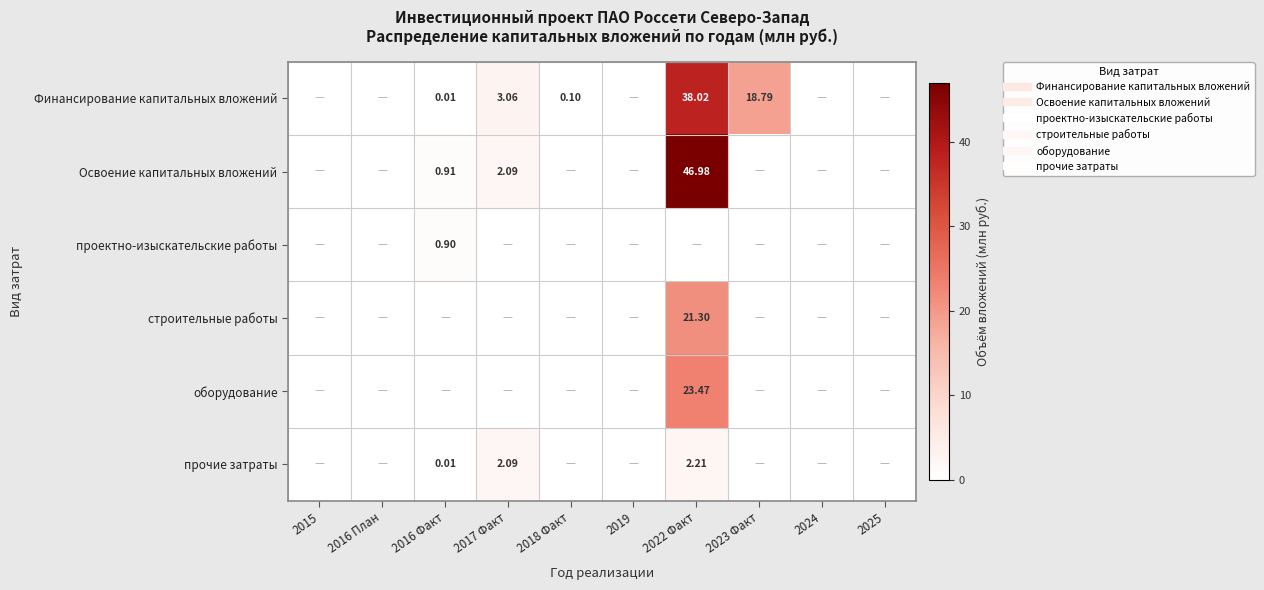

List the series in order of their peak value, lowest first.

проектно-изыскательские работы, прочие затраты, строительные работы, оборудование, Финансирование капитальных вложений, Освоение капитальных вложений